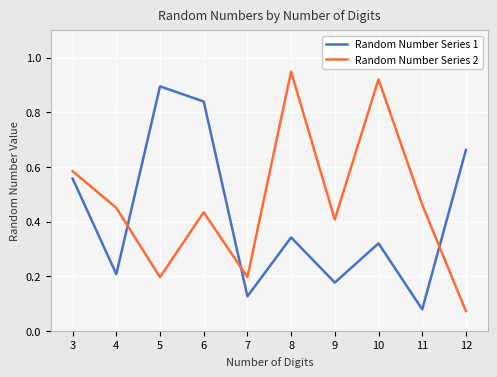

Is this an area chart (filled region under the line)?

No